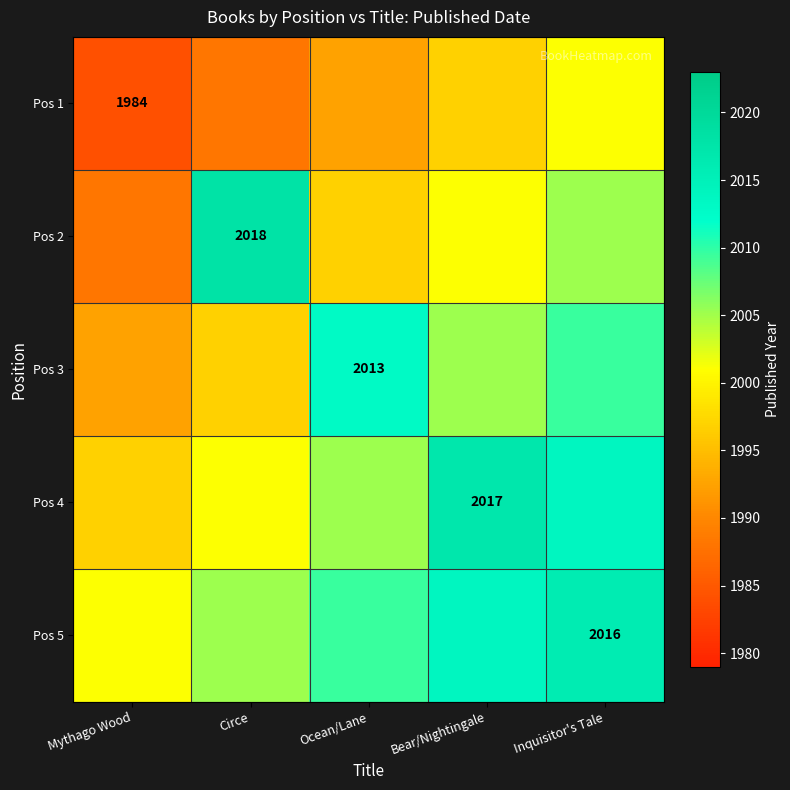

At how many categories does at least one series exceed 2009?

4